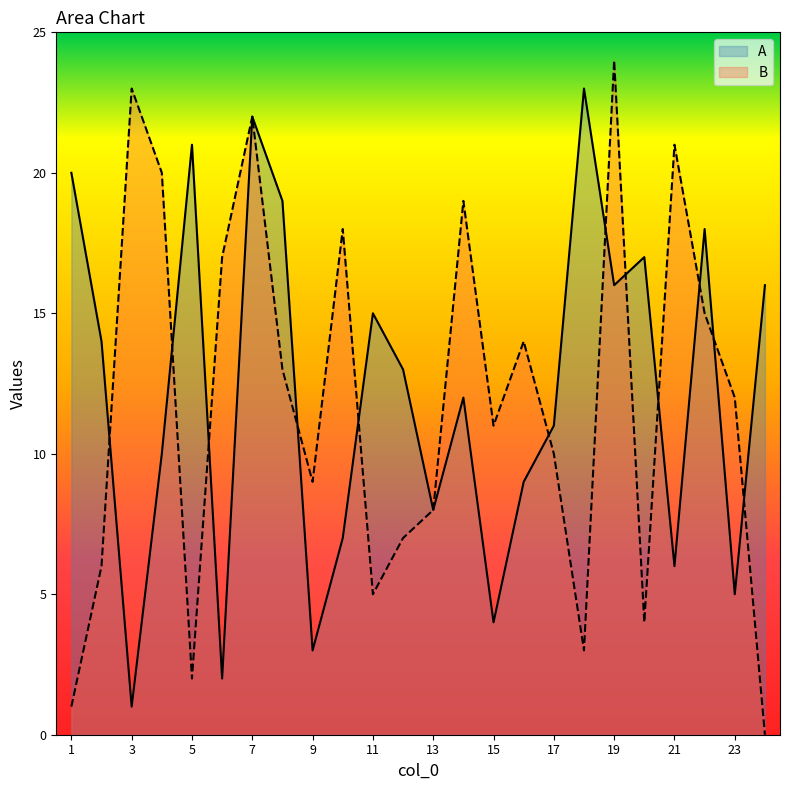

Rank the series by their maximum value, from lowest to highest.

A, B